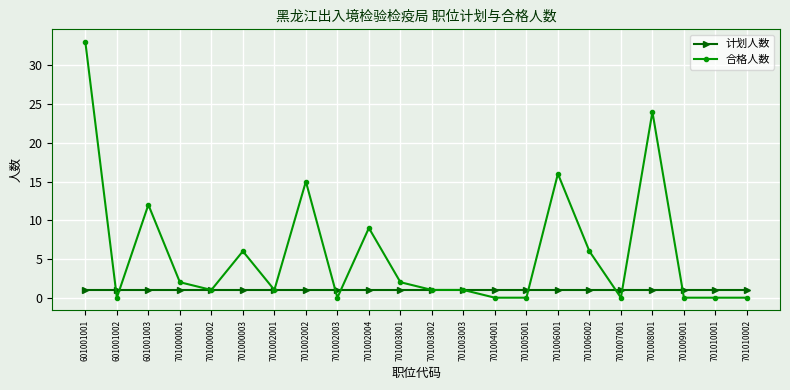

At how many categories does at least one series exceed 13?

4